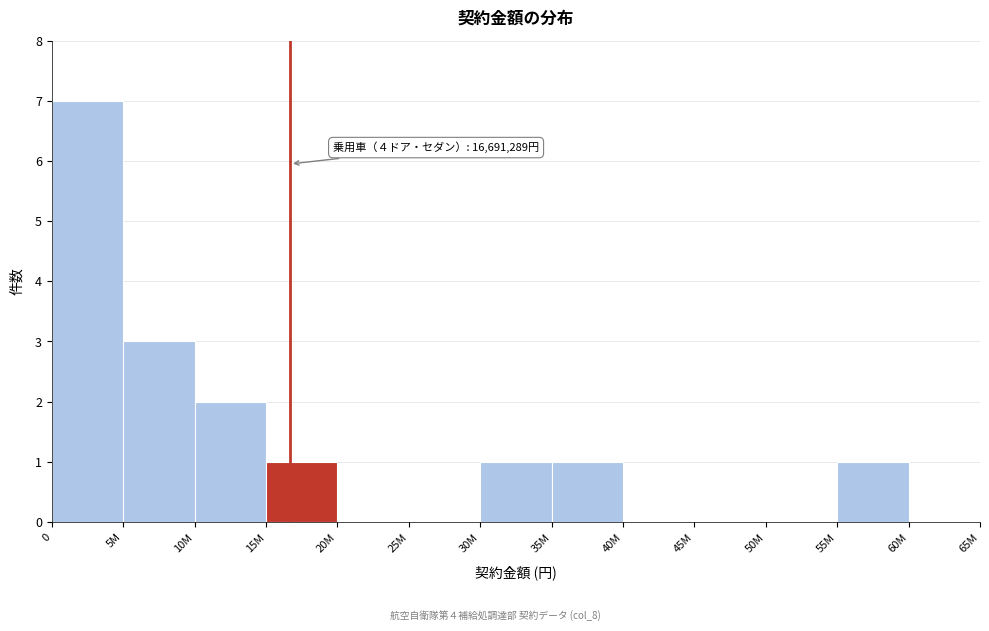

Reading left to right, extract all data points from this chart.

0=7	5M=3	10M=2	15M=1	20M=0	25M=0	30M=1	35M=1	40M=0	45M=0	50M=0	55M=1	60M=0